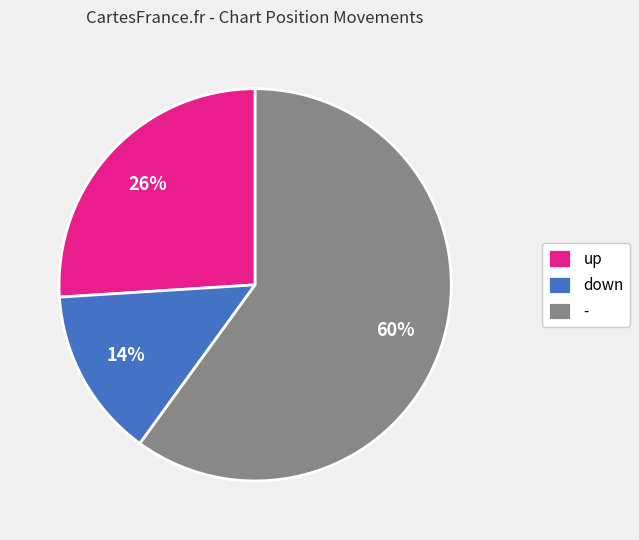

To the nearest percent, what is the average slice percentage?

33%